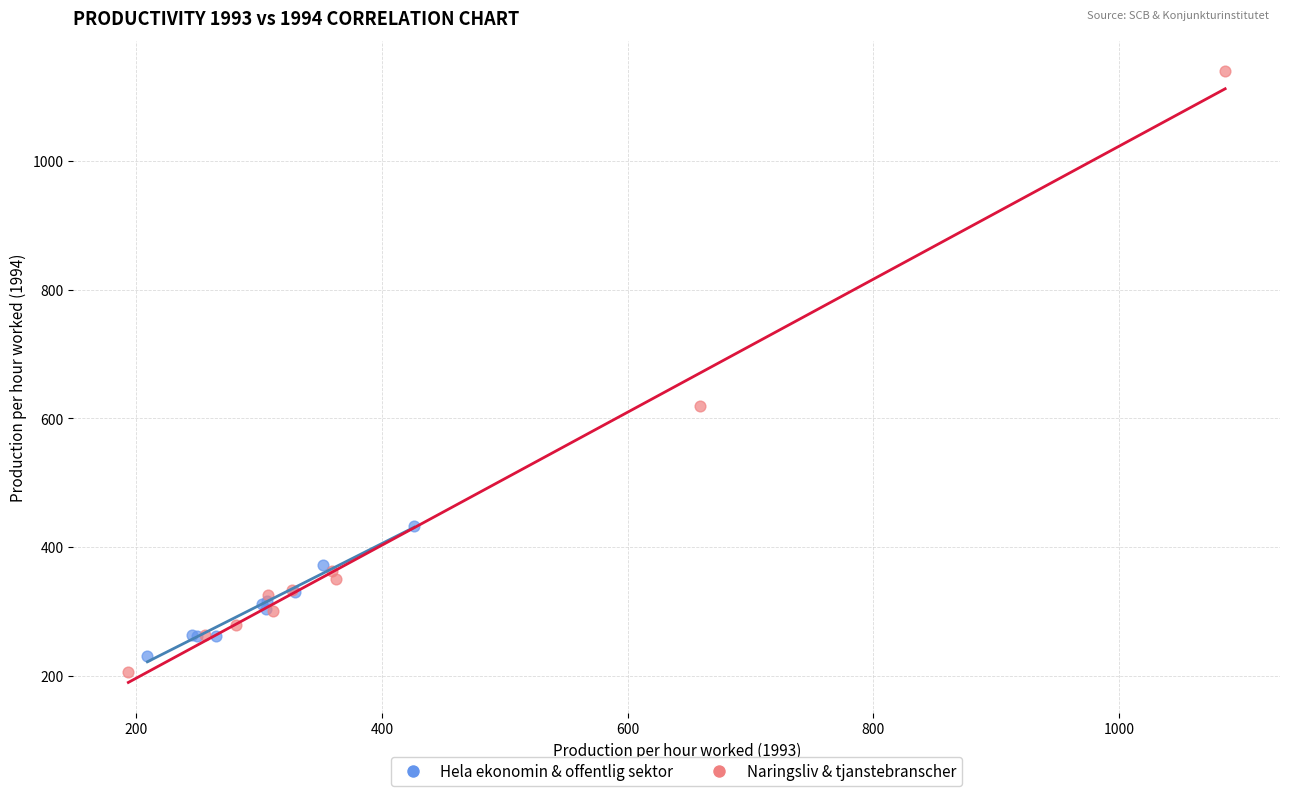

Which series has the largest Y range (max minus min)?

Naringsliv & tjanstebranscher